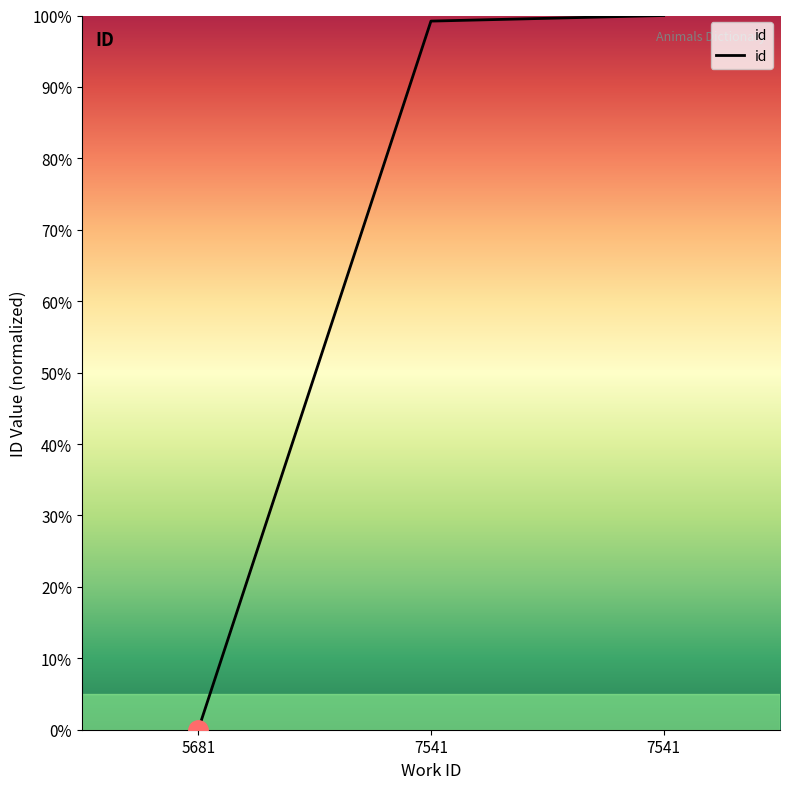

How many lines are shown in the chart?

1